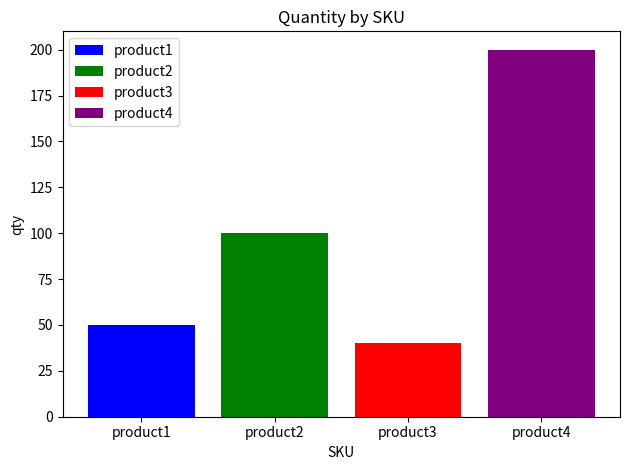

List the series in order of their peak value, highest first.

product4, product2, product1, product3